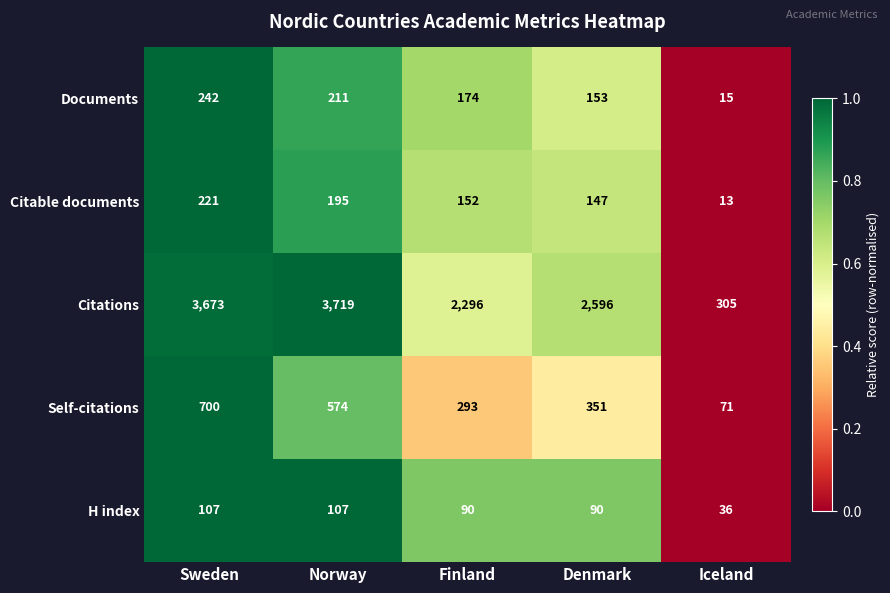

How many data points in Self-citations are less than 351?

2